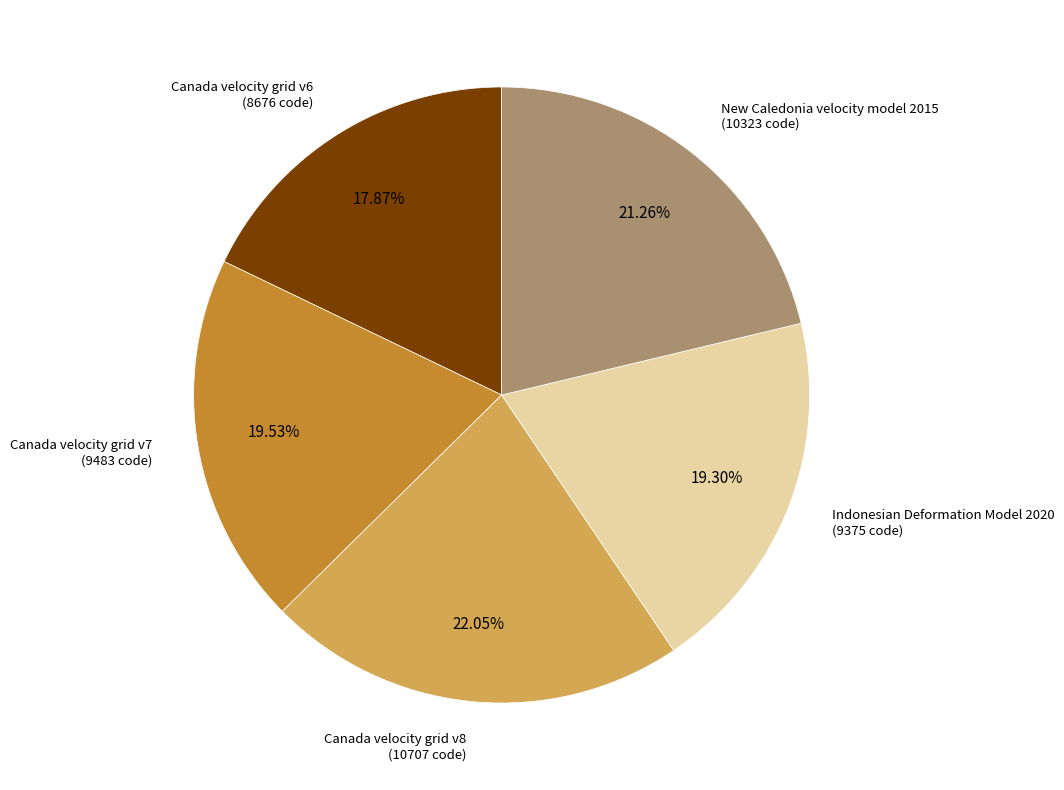

The Canada velocity grid v8 slice represents 22% of the pie. True or false?

True